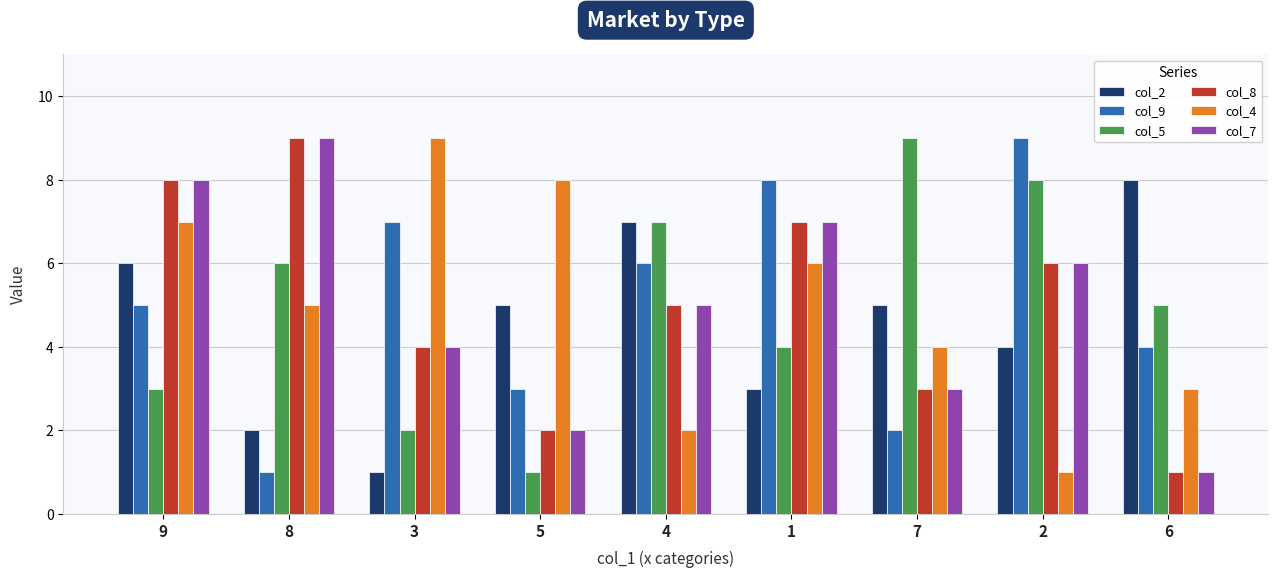

What is the approximate value of col_8 at 8?

9